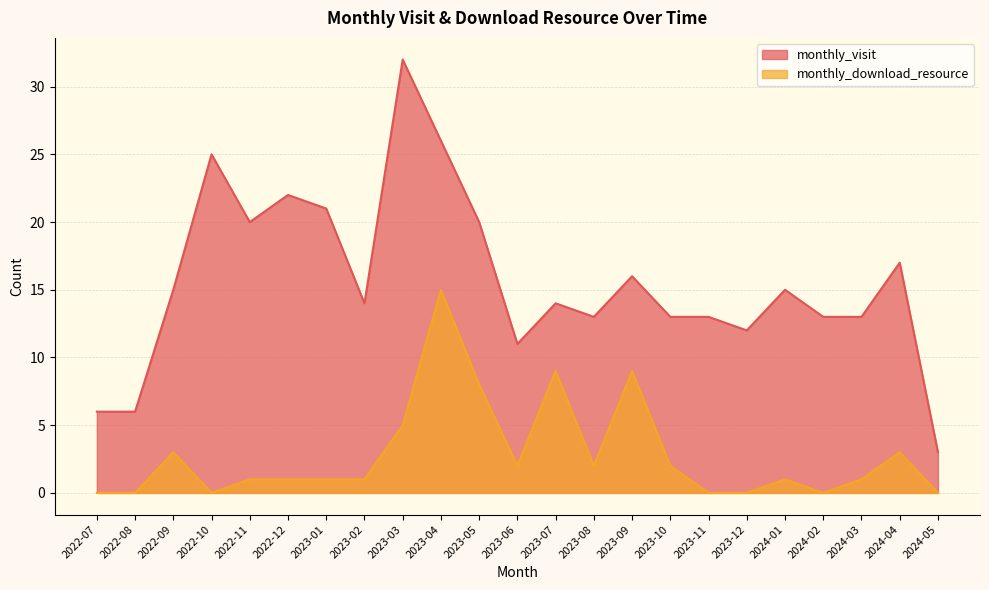

In monthly_visit, how many points are higher than both neighbors (excluding endpoints)?

7